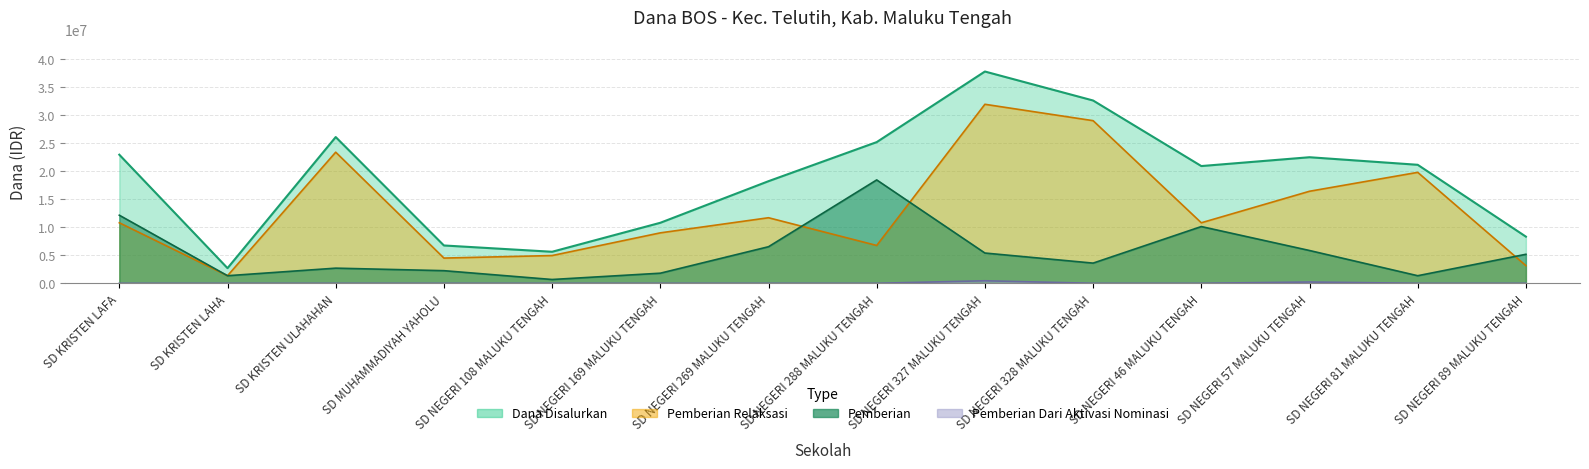

How many series are shown in this chart?

4